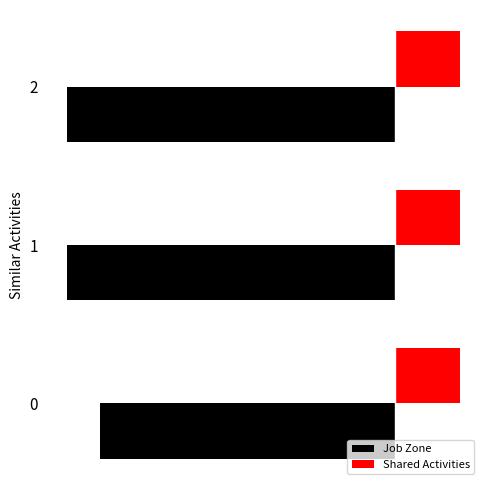

What is the value of the Shared Activities bar at the 2nd from the left?

0.3